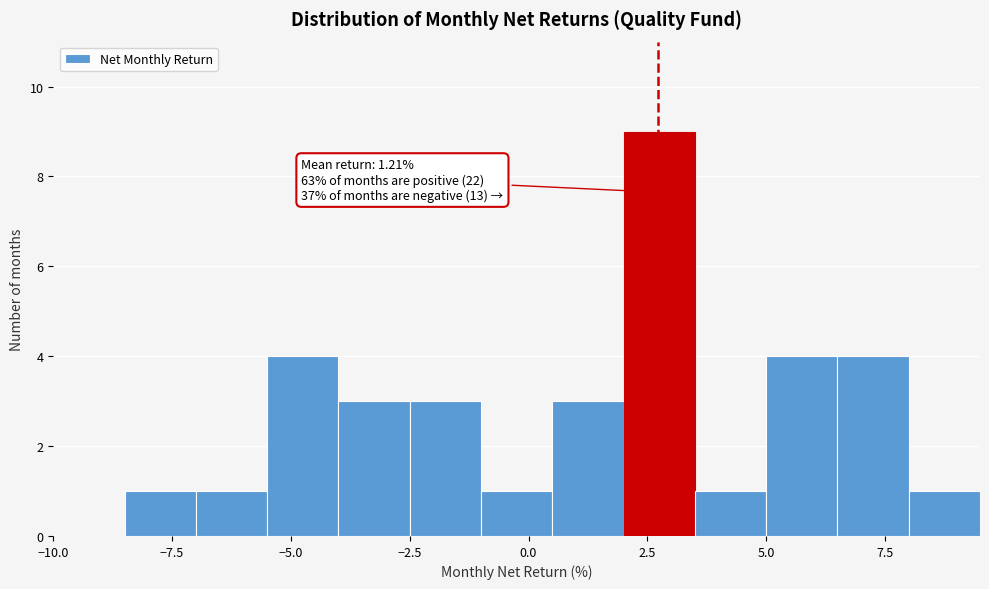

Around what value on the x-axis is the tallest bar? Give the approximate position of its centre, as read against the axis.

3.0